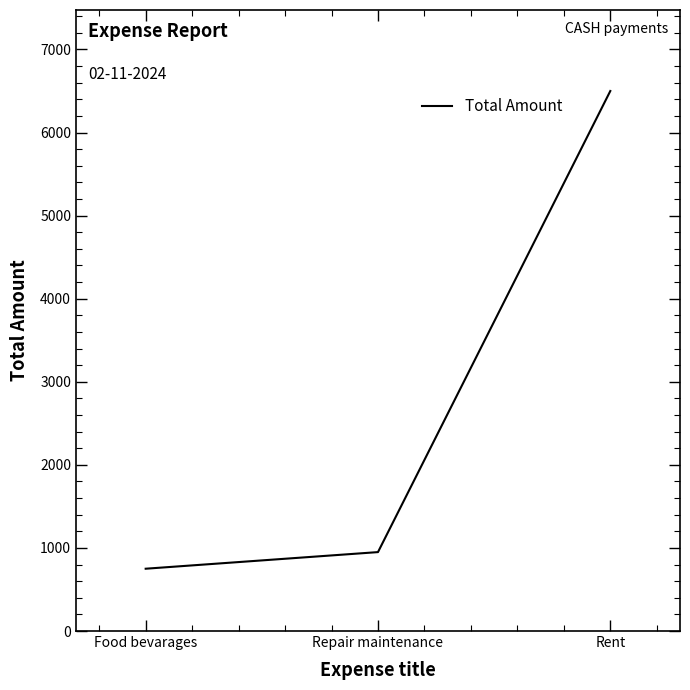

Count the number of categories in the chart.

3